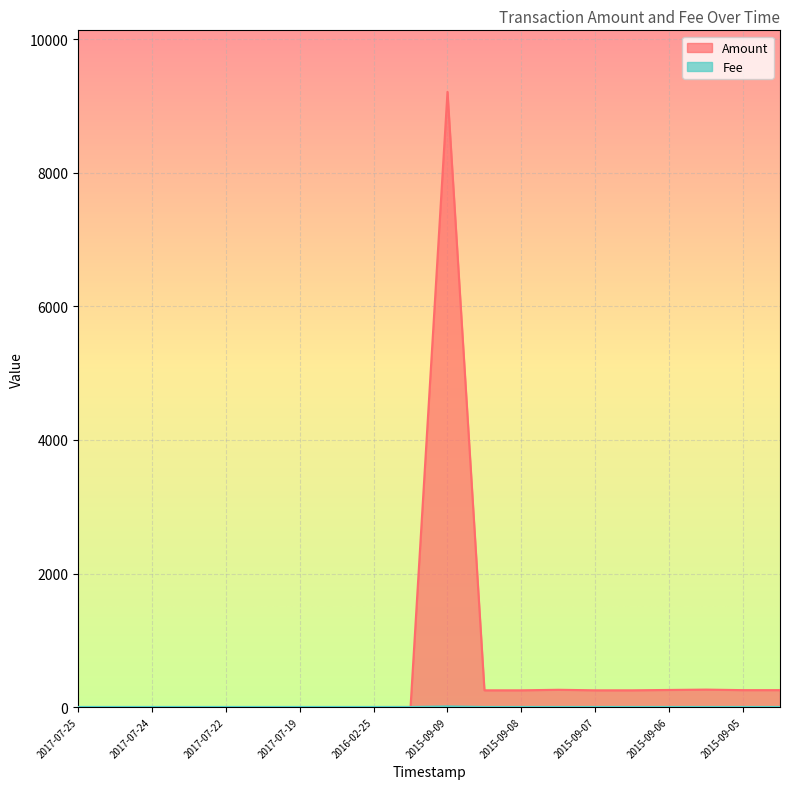

What is the approximate value of Amount at 2015-09-05?

253.2